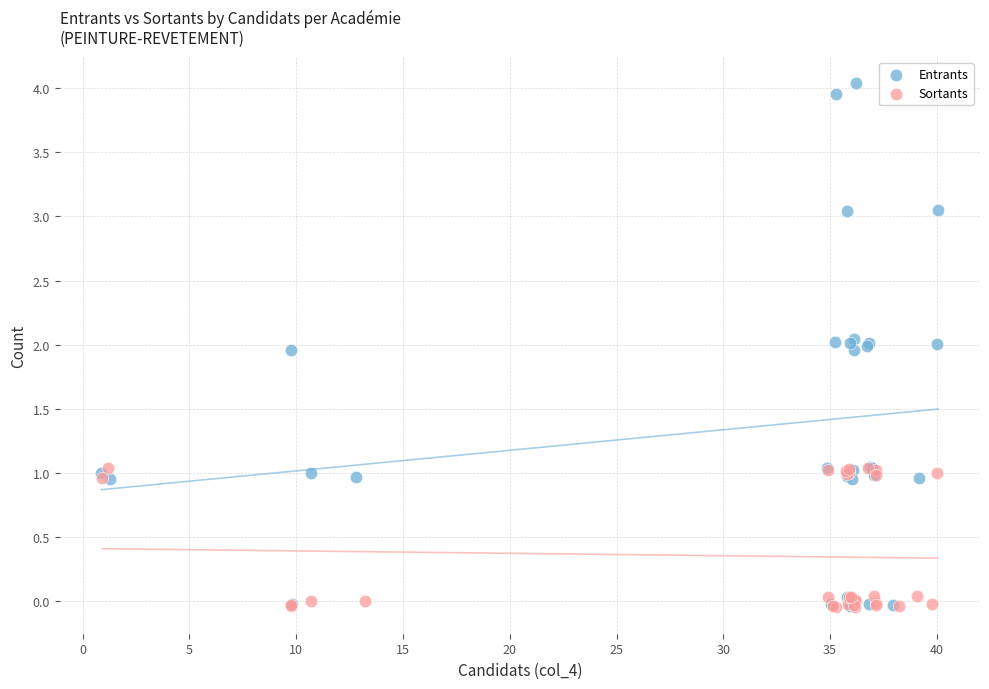

What are all the series names shown in the legend?

Entrants, Sortants